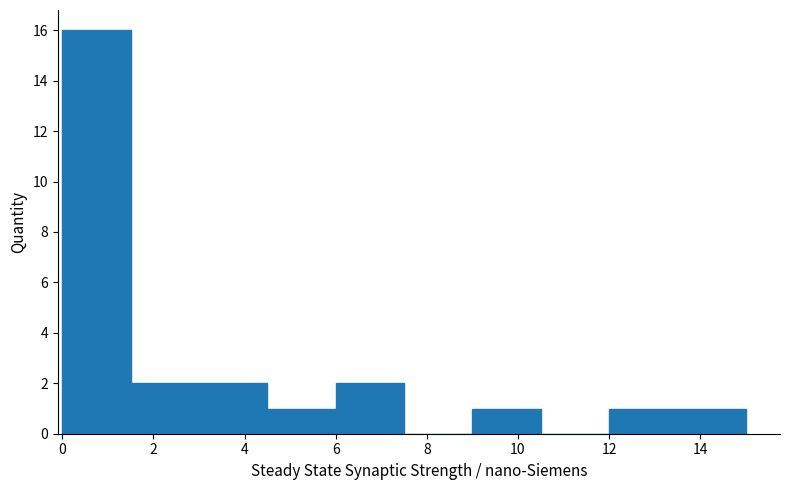

Reading left to right, transcribe this chart: for each bar, give the range it covers on the x-axis and its height. Neither the bar edges nor the heights are printed on the chart, so give them approximately, as read against the axes.

0.0 to 1.5: 16
1.5 to 3.0: 2
3.0 to 4.5: 2
4.5 to 6.0: 1
6.0 to 7.5: 2
7.5 to 9.0: 0
9.0 to 10.5: 1
10.5 to 12.0: 0
12.0 to 13.5: 1
13.5 to 15.0: 1